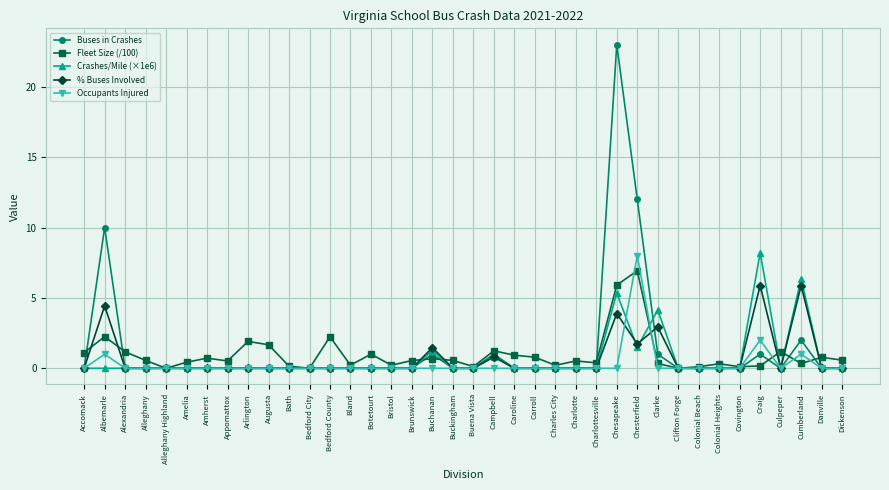

Which series has the largest range (max minus min)?

Buses in Crashes